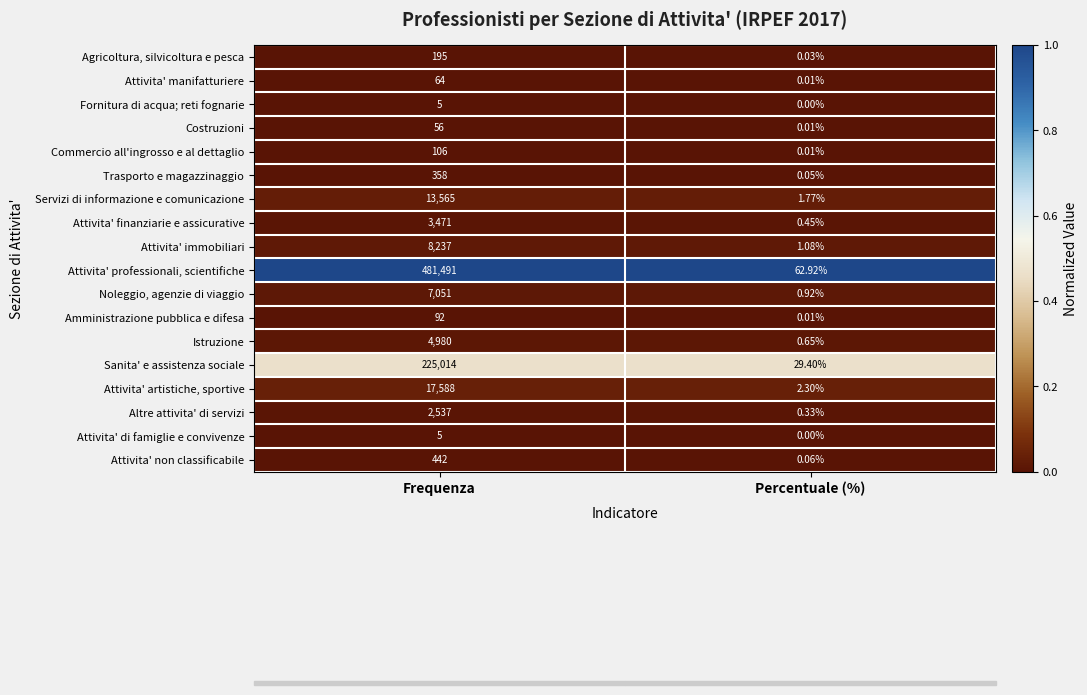

At which label does Trasporto e magazzinaggio reach its minimum?

Percentuale (%)